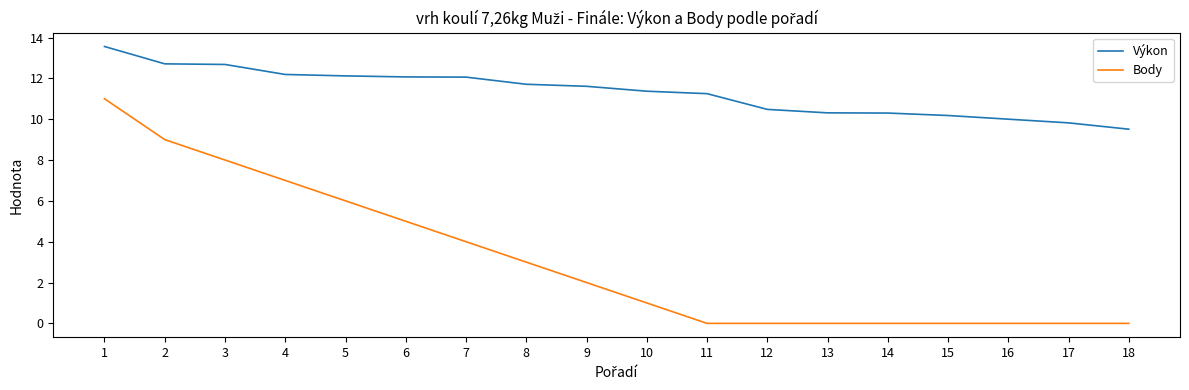

What is the spread (max minus min) of values at 12?

10.5